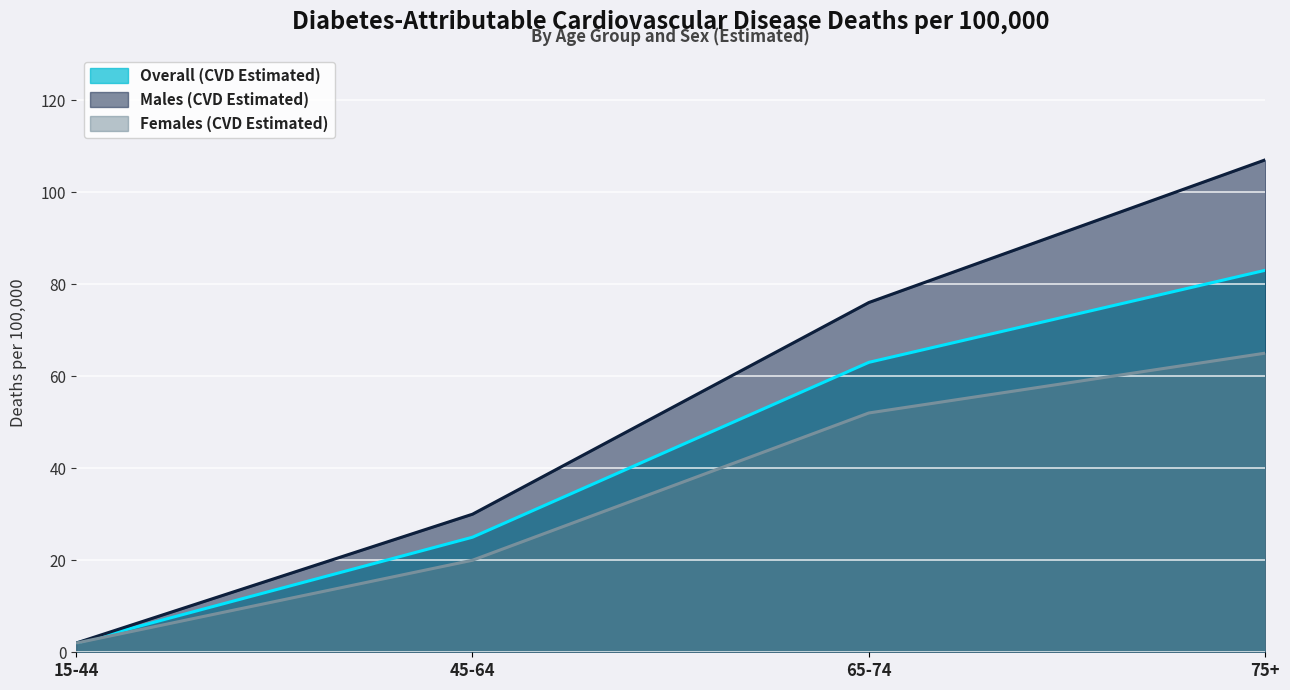

True or false: Overall (CVD Estimated) has a value of 83 at 75+.

True